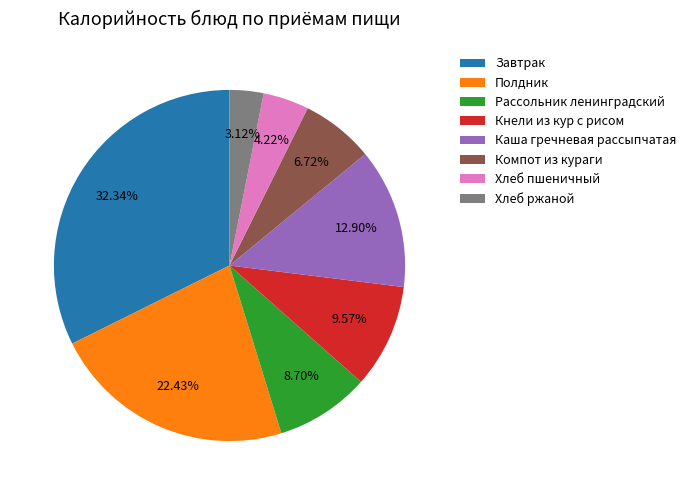

To the nearest percent, what is the combined percentage of Хлеб пшеничный and Кнели из кур с рисом?

14%